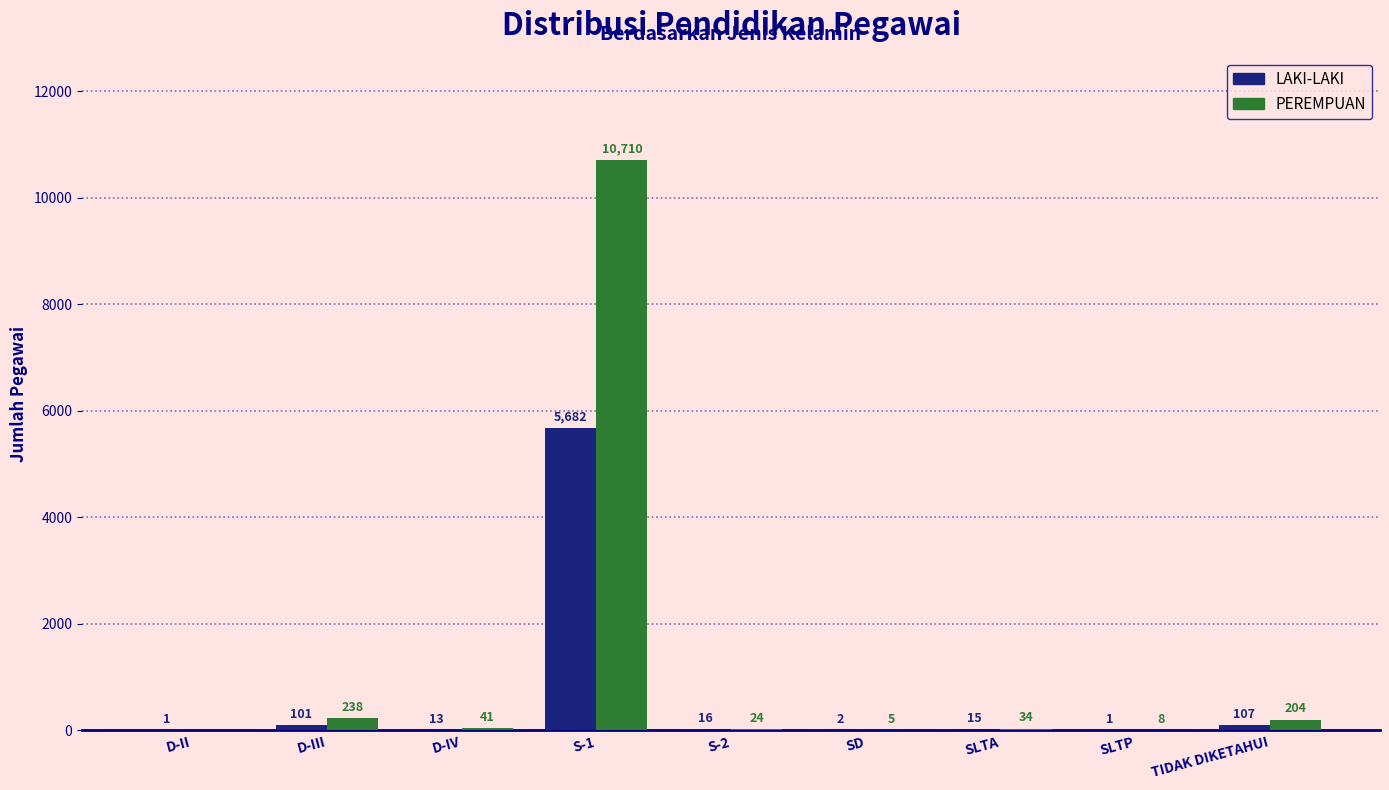

Reading right to left, what are all the values shown in this chart?

LAKI-LAKI: TIDAK DIKETAHUI=107	SLTP=1	SLTA=15	SD=2	S-2=16	S-1=5682	D-IV=13	D-III=101	D-II=1
PEREMPUAN: TIDAK DIKETAHUI=204	SLTP=8	SLTA=34	SD=5	S-2=24	S-1=10710	D-IV=41	D-III=238	D-II=0